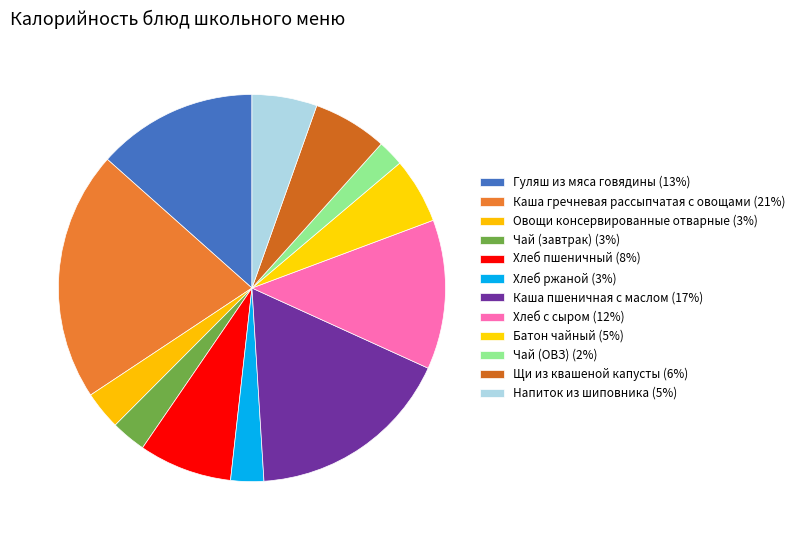

How much of the chart is everything except Щи из квашеной капусты?

93.8%